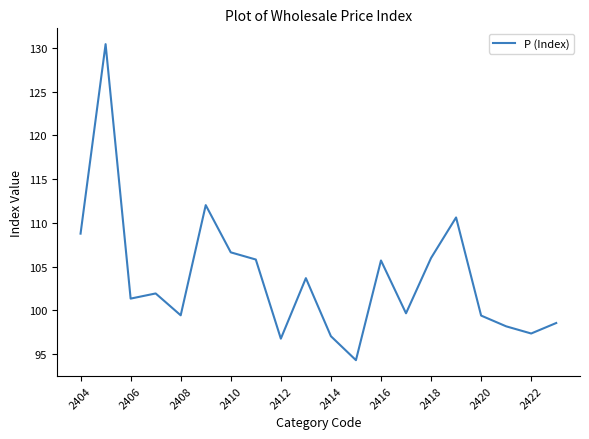

How many points are higher than both their immediate neighbors (excluding endpoints)?

6